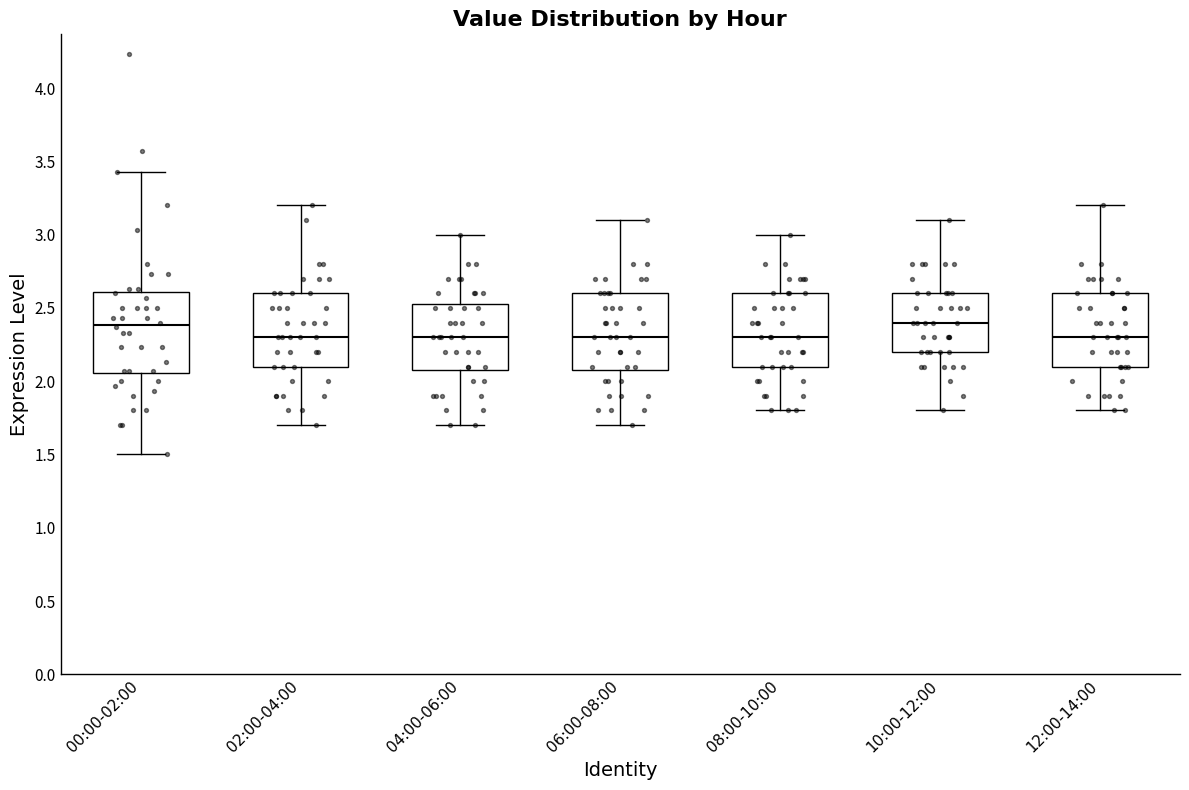

Where does the lower whisker of the box for 08:00-10:00 end on the y-axis? The values are not printed on the chart, so give them approximately, as read against the axis.

1.80